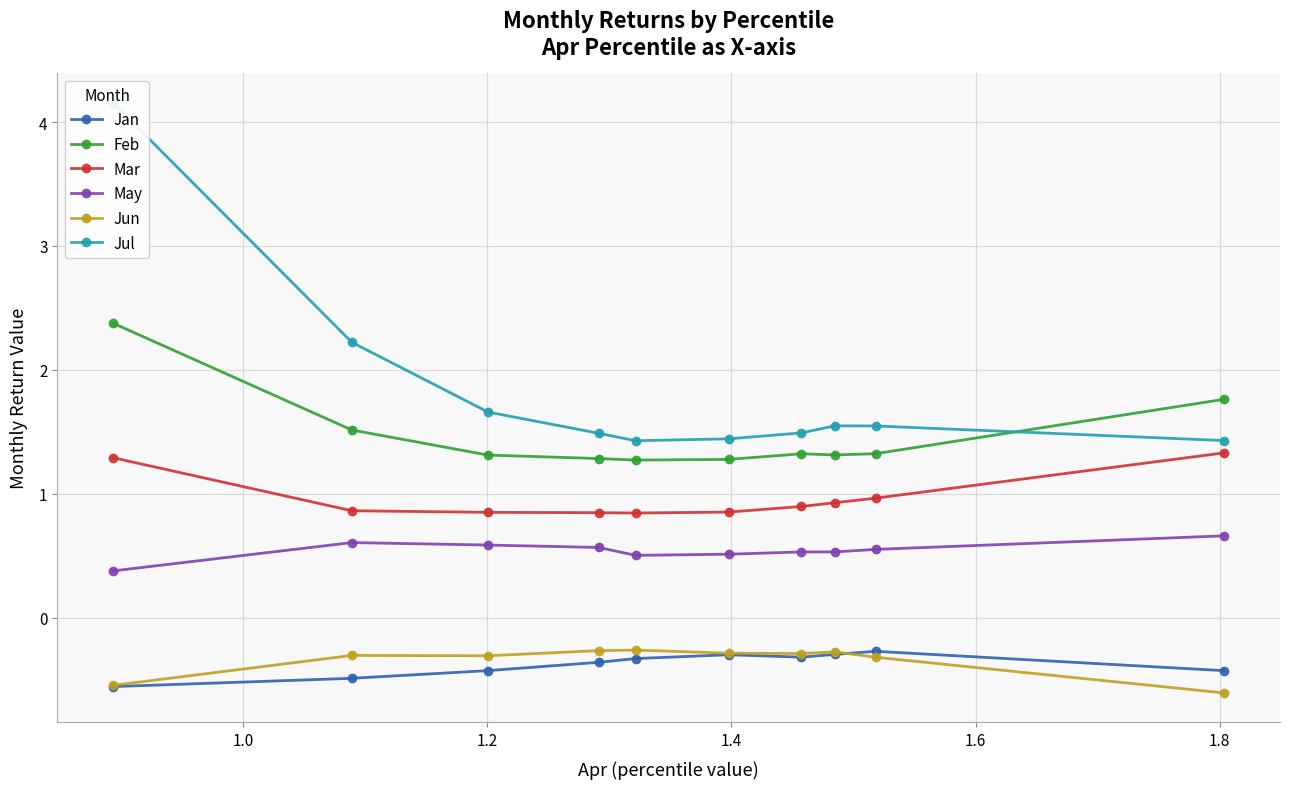

What are all the series names shown in the legend?

Jan, Feb, Mar, May, Jun, Jul